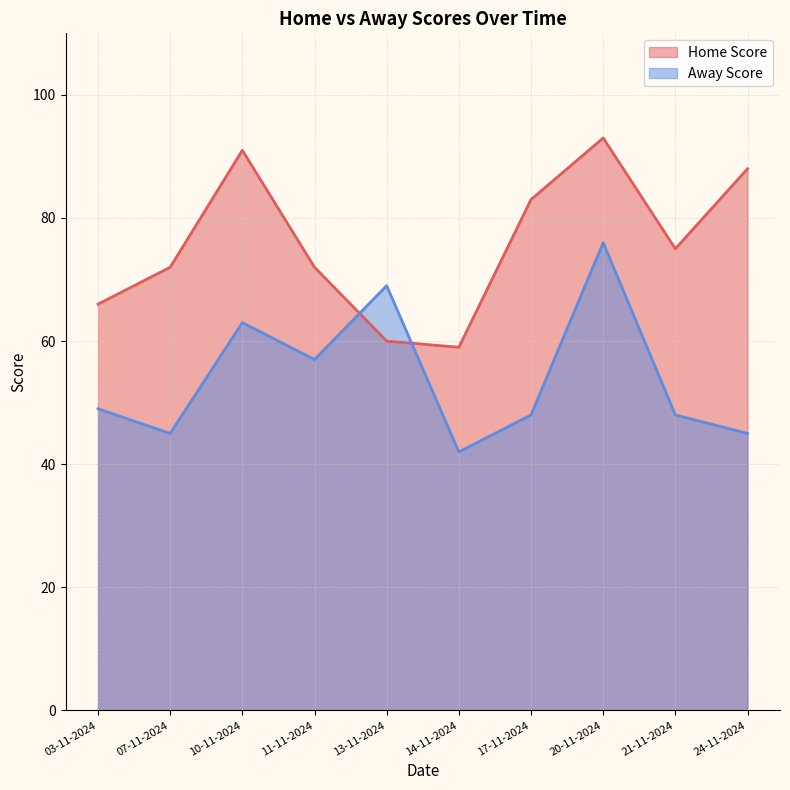

What are all the series names shown in the legend?

Home Score, Away Score